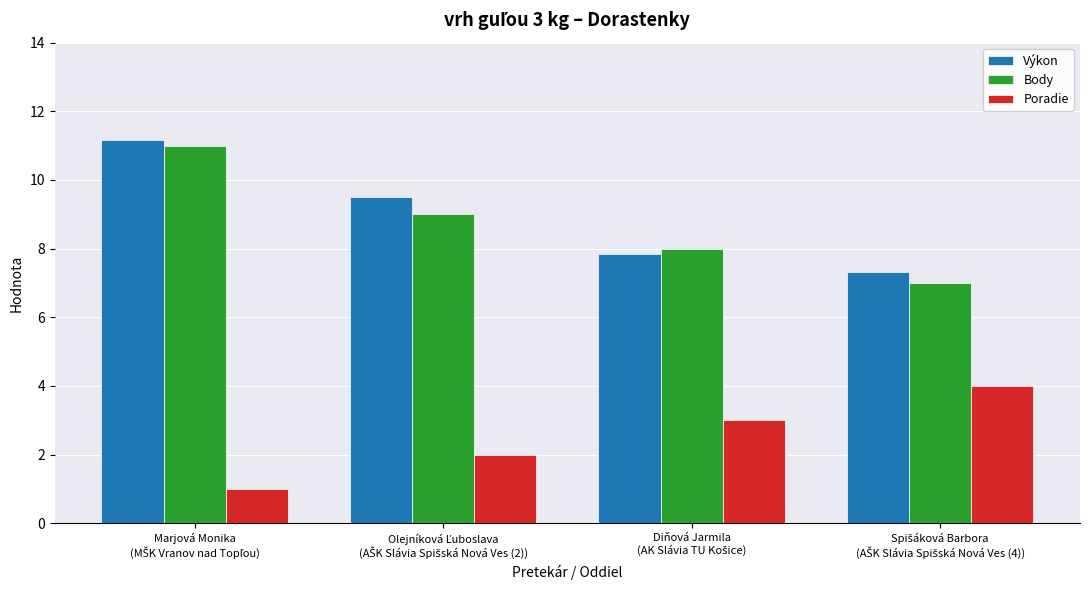

What is the difference between the maximum and minimum values in the Body series?

4.0